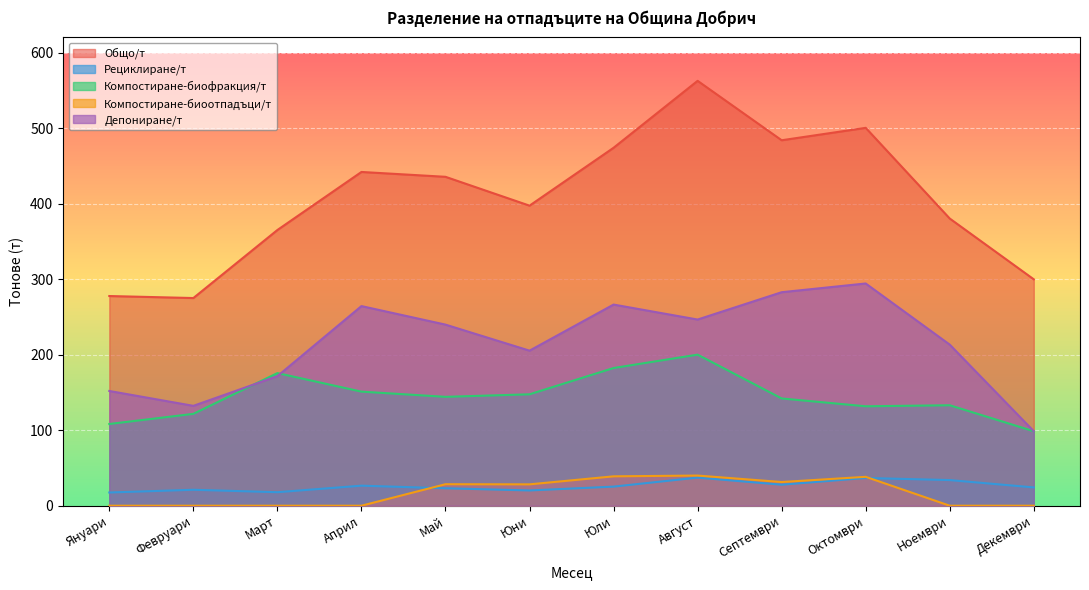

What is the lowest value of the Общо/т series?

274.9